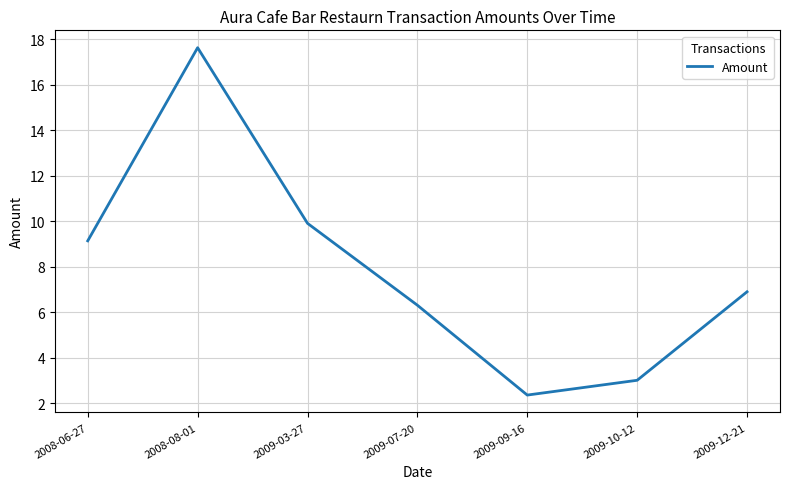

Is this an area chart (filled region under the line)?

No